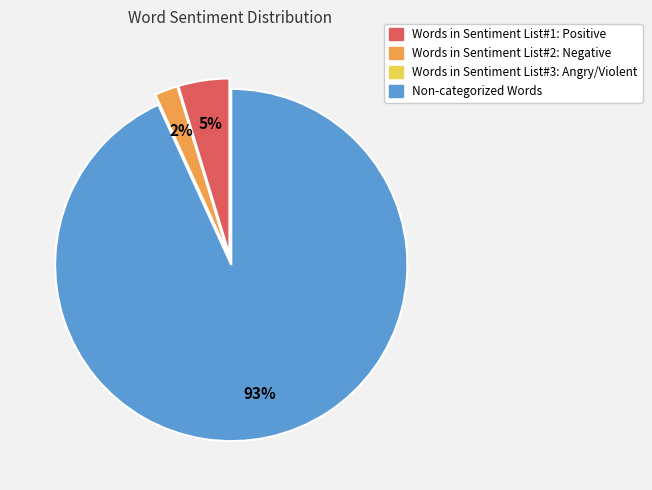

Is it true that Non-categorized Words is 93% of the pie?

True